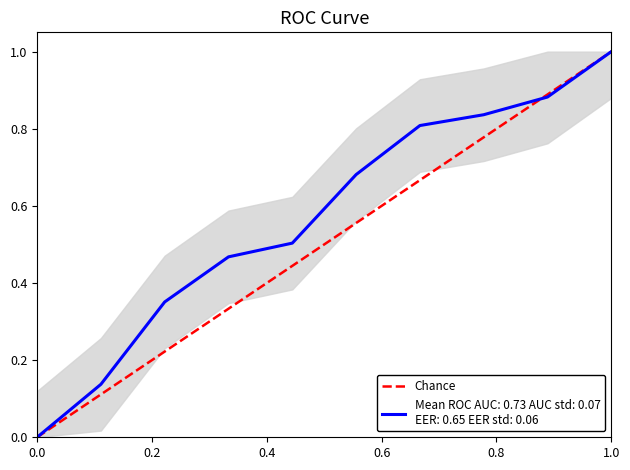

How many values are above zero?

1